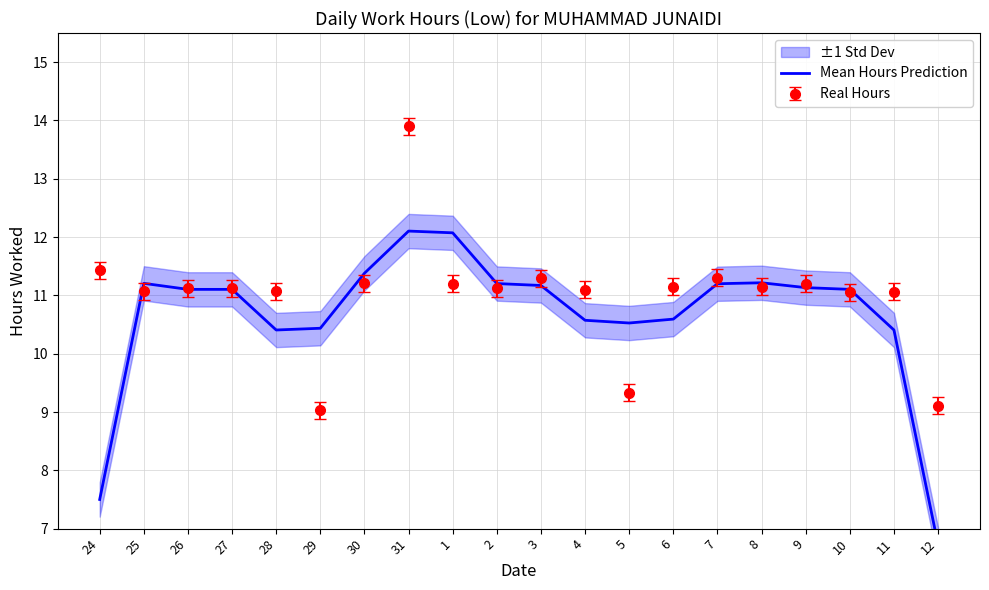

Reading right to left, what are all the values shown in this chart?

6.7	10.4	11.1	11.1	11.2	11.2	10.6	10.5	10.6	11.2	11.2	12.1	12.1	11.4	10.4	10.4	11.1	11.1	11.2	7.5